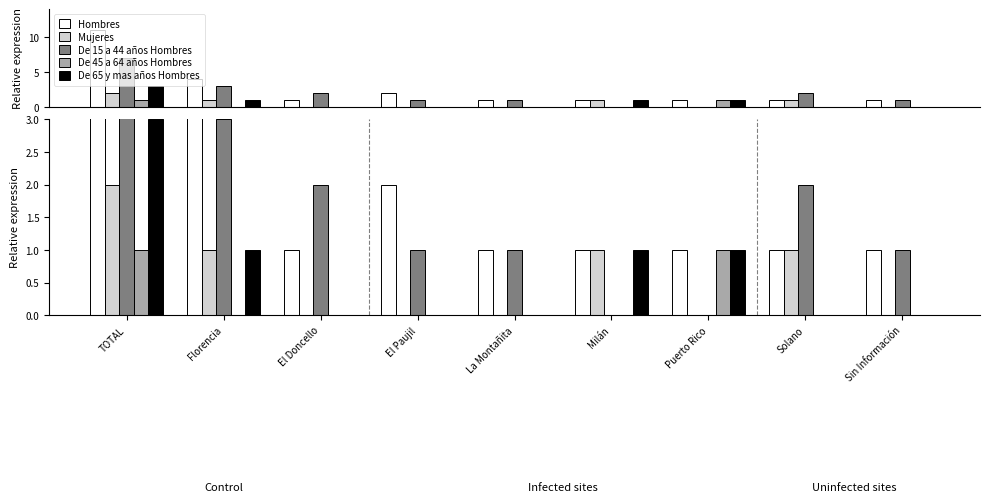

What position from the right is El Doncello?

7